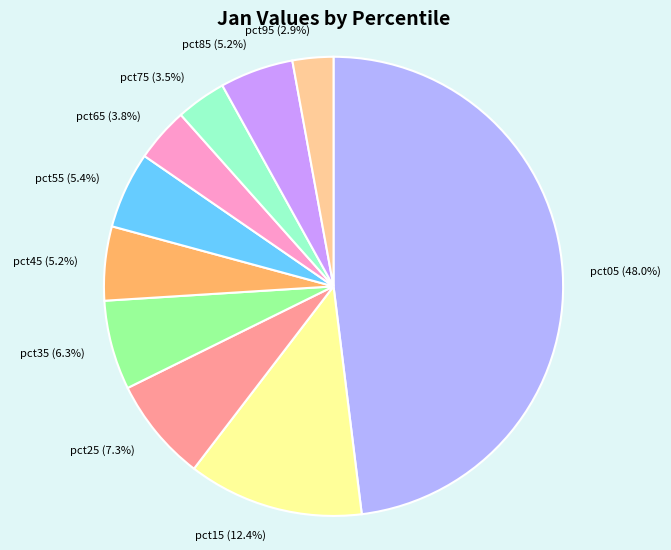

What percentage is the pct55 slice, to the nearest percent?

5%